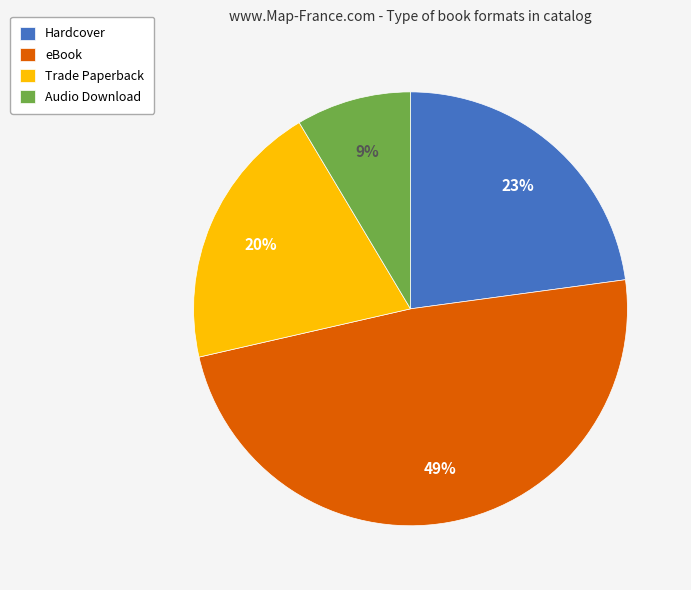

Count the number of slices in the pie.

4